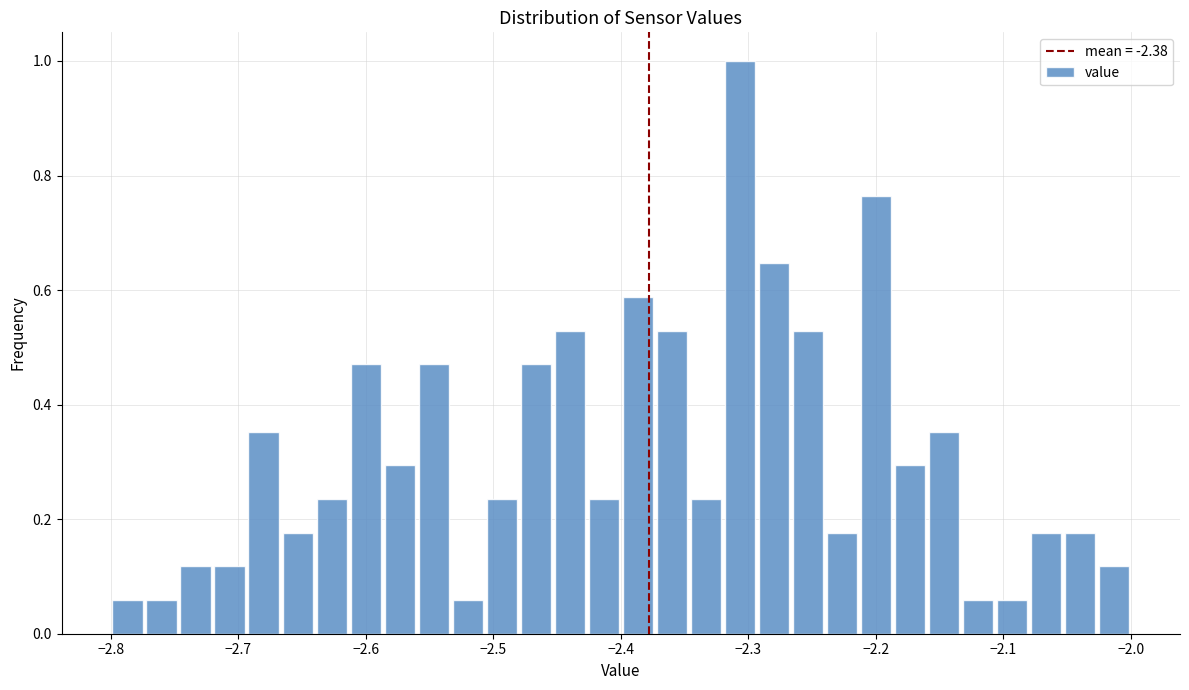

Read against the x-axis, roughly where is the centre of the tallest bar?

-2.31